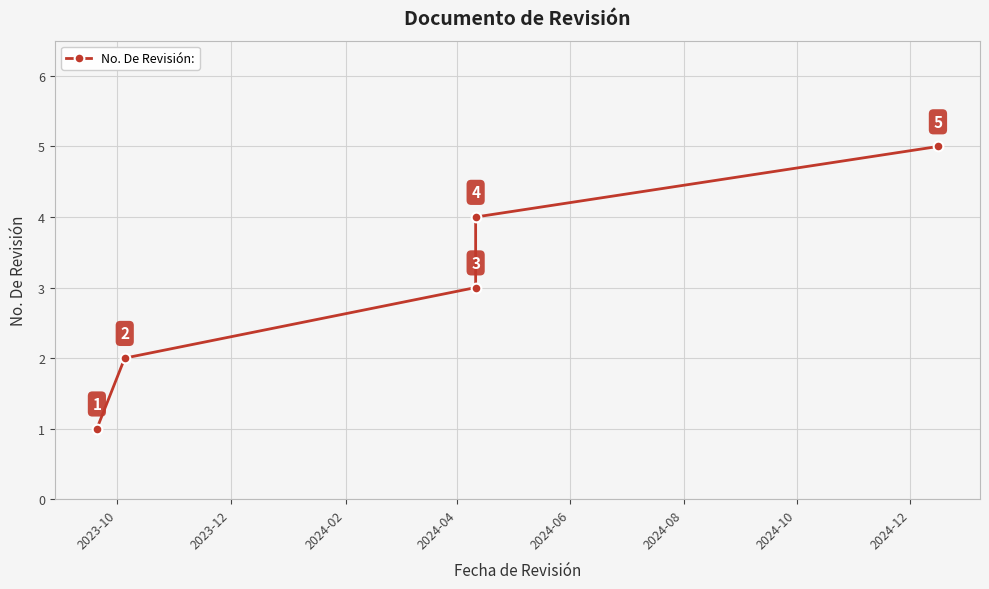

What is the approximate value at 2024-04?

4